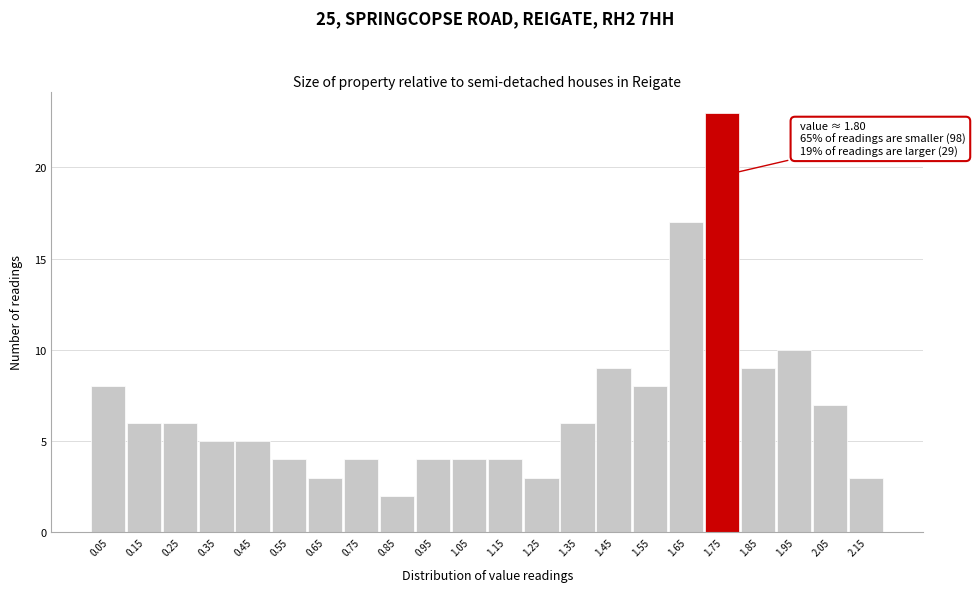

Reading right to left, list all the values displayed in this chart.

2.15=3	2.05=7	1.95=10	1.85=9	1.75=23	1.65=17	1.55=8	1.45=9	1.35=6	1.25=3	1.15=4	1.05=4	0.95=4	0.85=2	0.75=4	0.65=3	0.55=4	0.45=5	0.35=5	0.25=6	0.15=6	0.05=8